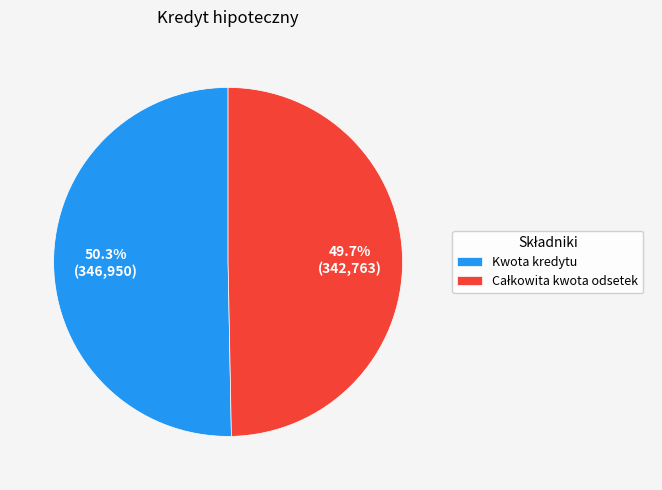

What is the largest slice in the pie chart?

Kwota kredytu